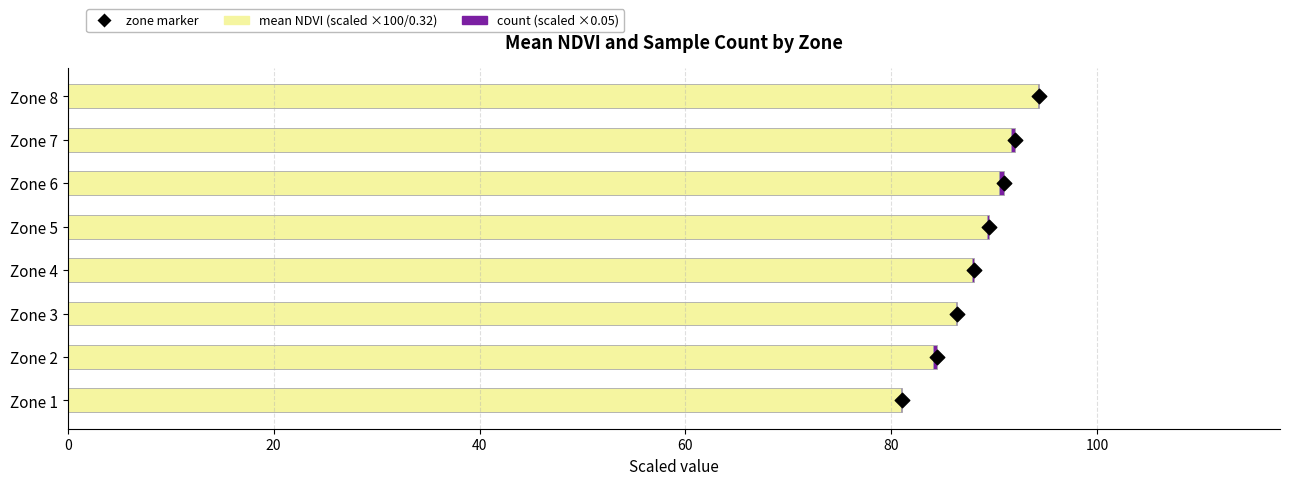

Which series has the largest total across all categories?

mean NDVI (scaled)